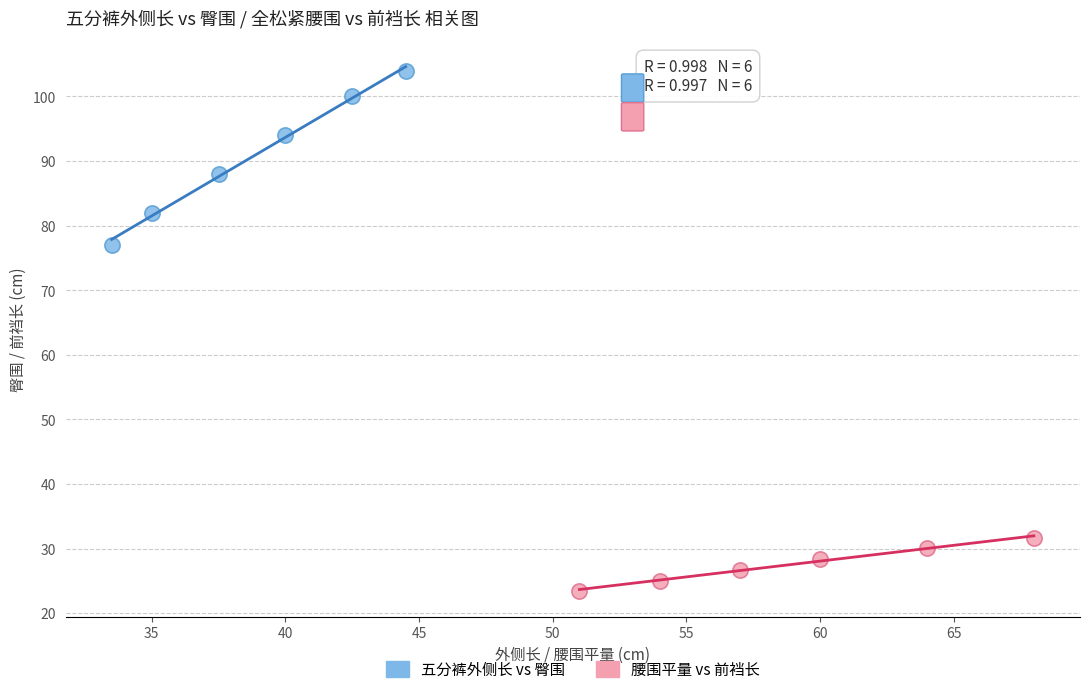

Which series reaches the maximum Y coordinate?

五分裤外侧长 vs 臀围